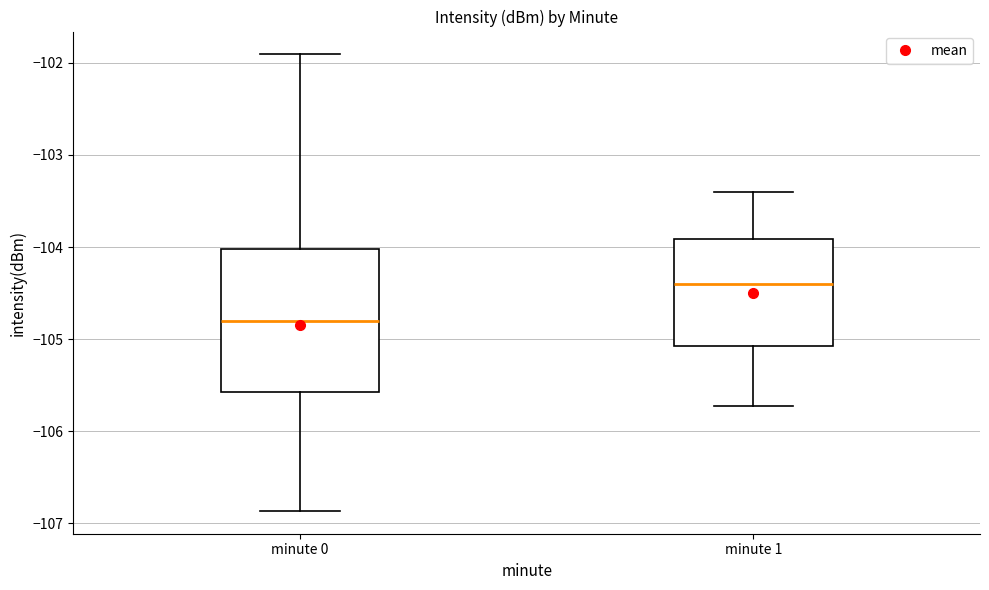

Reading left to right, transcribe this box plot: for each box, give where its median line is, the range the box spans, and where its two whiskers end, as read against the y-axis. The values are not printed on the chart, so give them approximately, as read against the axis.

minute 0: median -104.8, box -105.6 to -104.0, whiskers -106.9 to -101.9
minute 1: median -104.4, box -105.1 to -103.9, whiskers -105.7 to -103.4